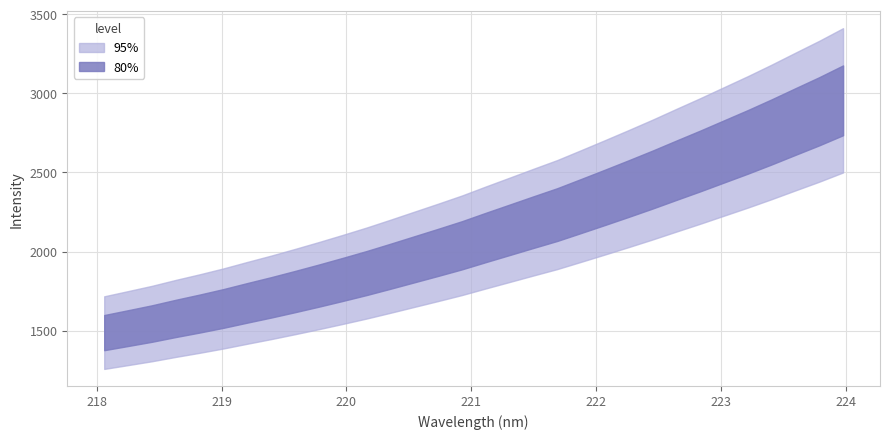

How many data points does each series have?

32